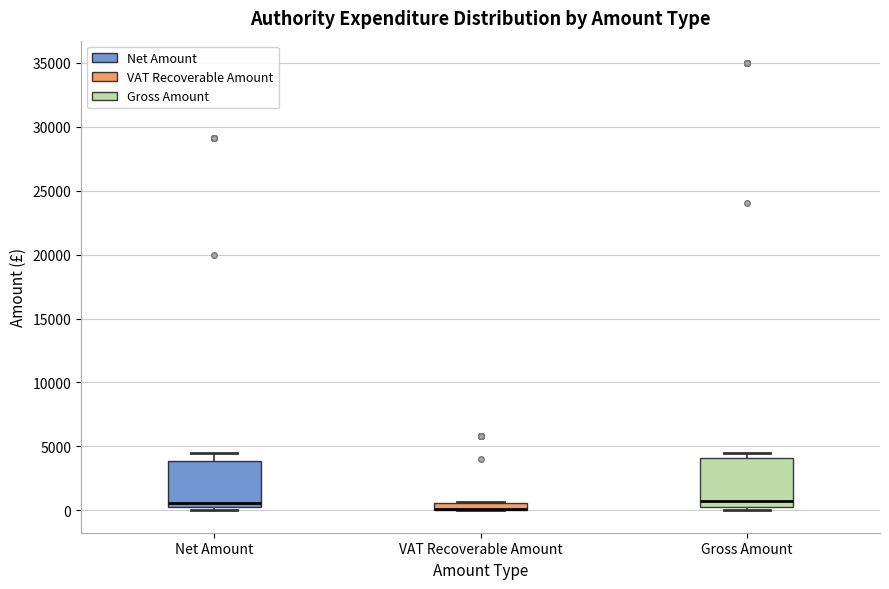

Where is the lower edge of the box for Net Amount on the y-axis? The values are not printed on the chart, so give them approximately, as read against the axis.

0